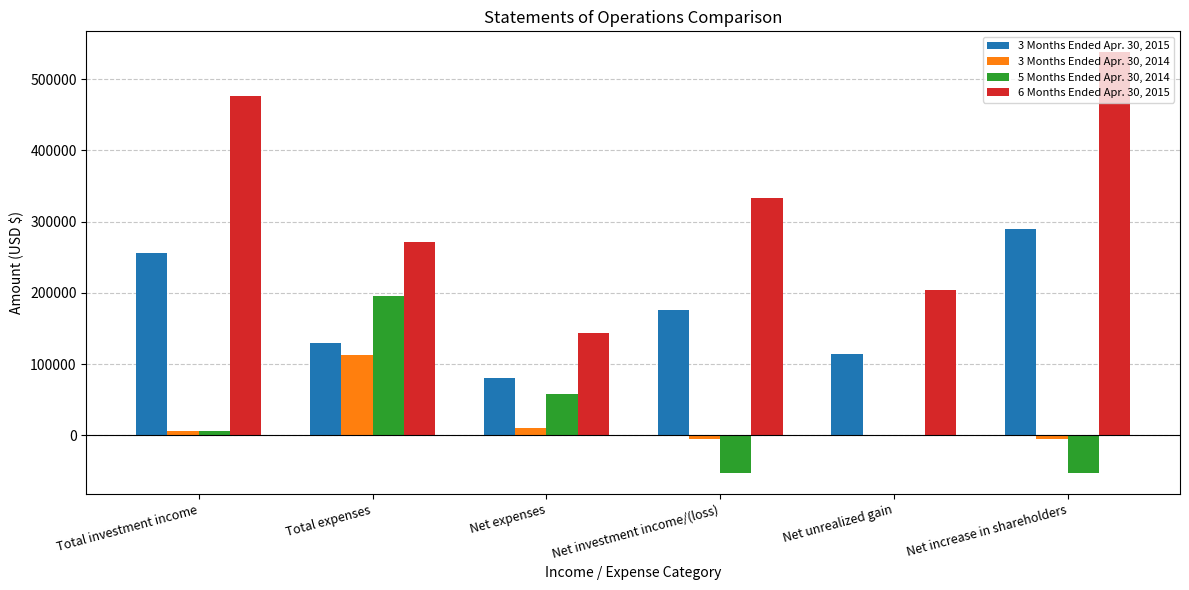

Reading left to right, what are all the values shown in this chart?

3 Months Ended Apr. 30, 2015: 255644	130165	80222	175422	113901	289323
3 Months Ended Apr. 30, 2014: 5831	112540	10161	-4330	0	-4330
5 Months Ended Apr. 30, 2014: 5831	195567	58141	-52310	0	-52310
6 Months Ended Apr. 30, 2015: 476159	270916	143137	333022	204544	537566